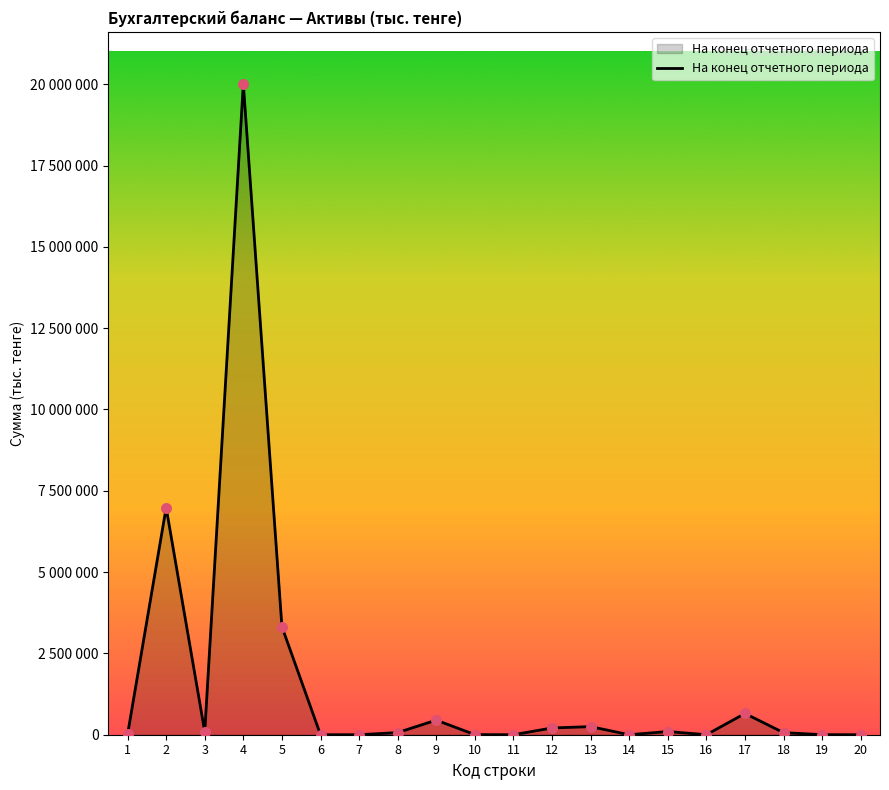

Between 7 and 8, which is larger?

8